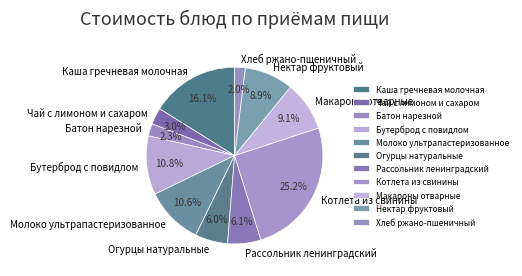

Approximately how many times larger is the value at Молоко ультрапастеризованное compared to Каша гречневая молочная?

0.7